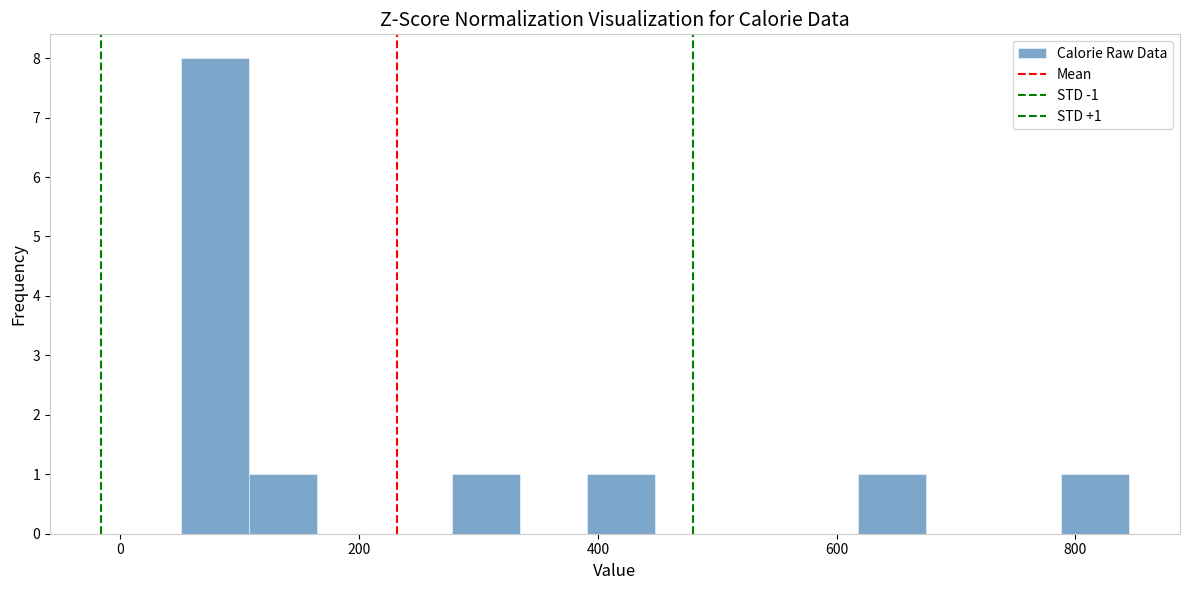

Around what value on the x-axis is the tallest bar? Give the approximate position of its centre, as read against the axis.

80